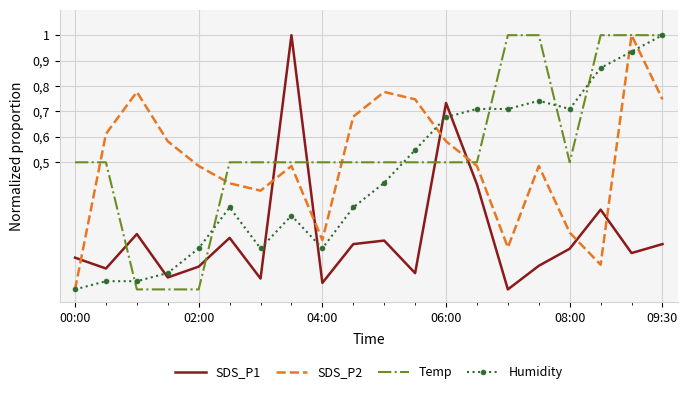

What are all the series names shown in the legend?

SDS_P1, SDS_P2, Temp, Humidity